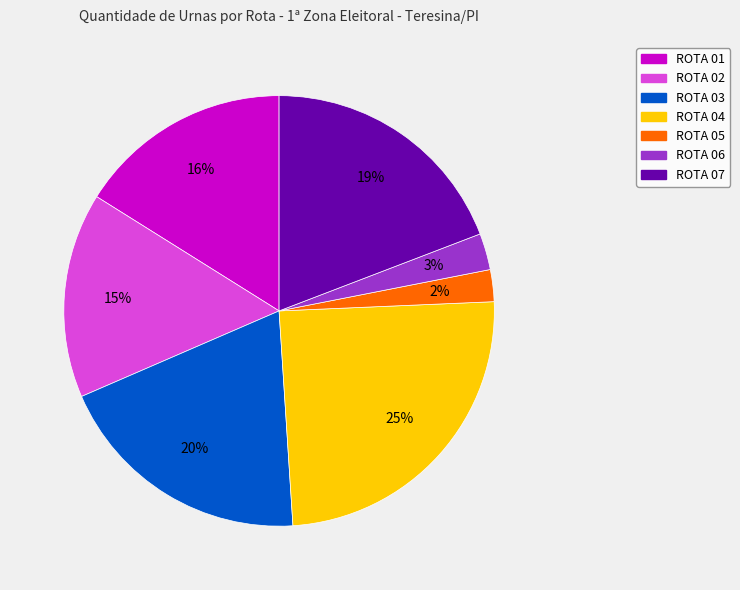

How many slices are in this pie chart?

7